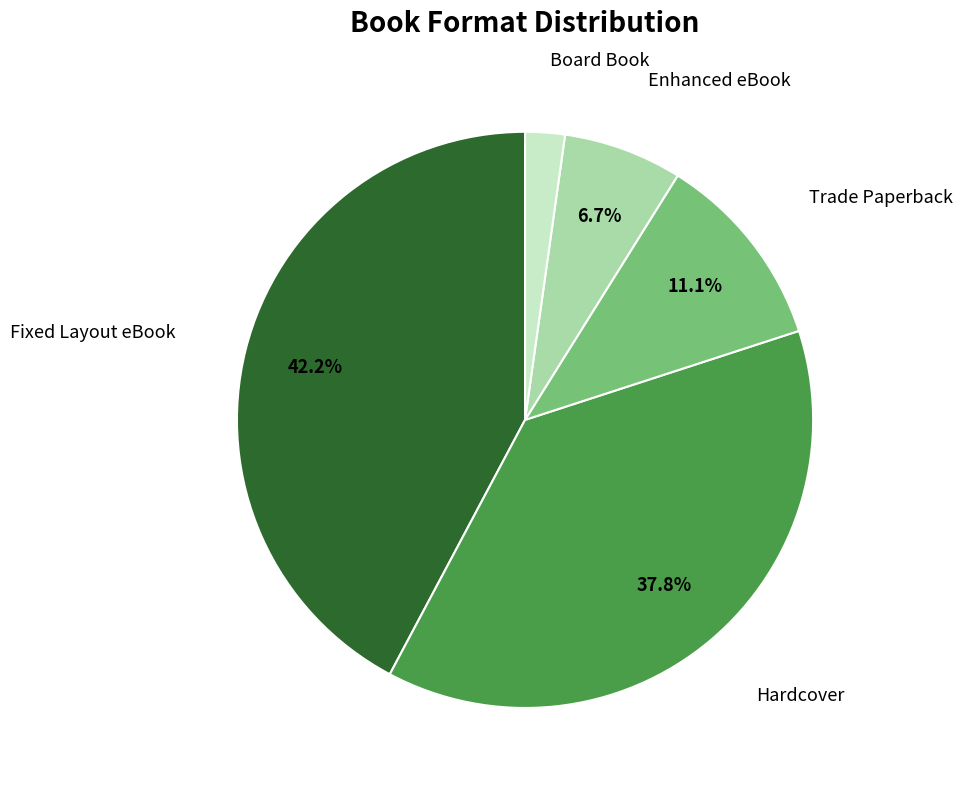

Is there a majority slice in this chart?

No